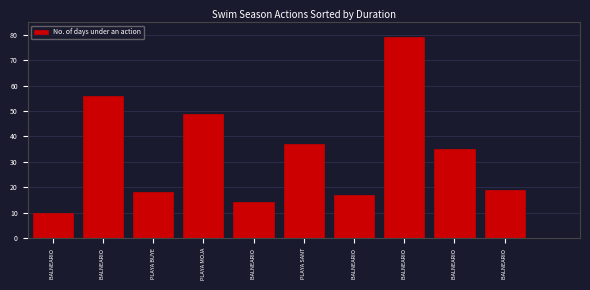

Does the chart contain any negative values?

No